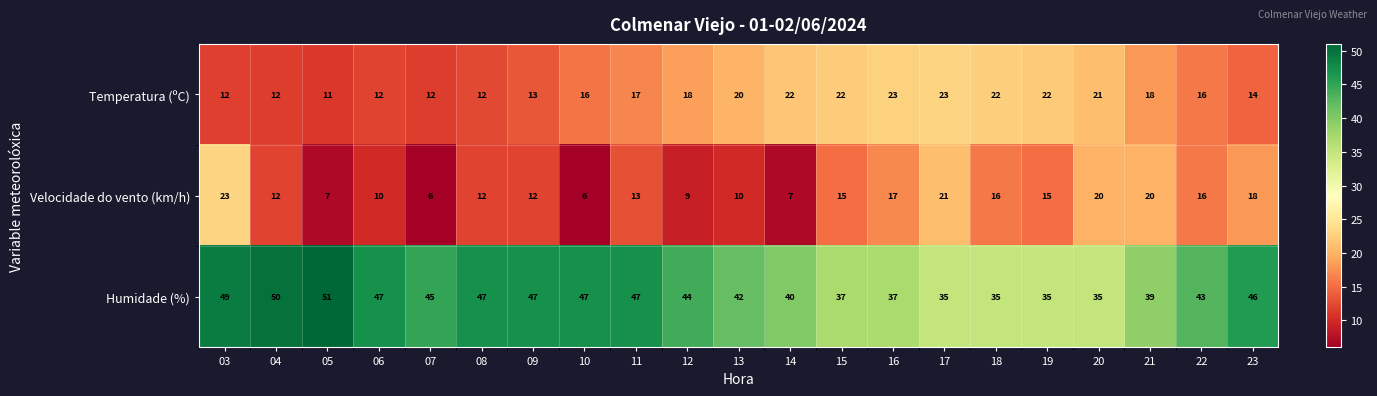

Between 15 and 20, which series saw the biggest shift?

Velocidade do vento (km/h)